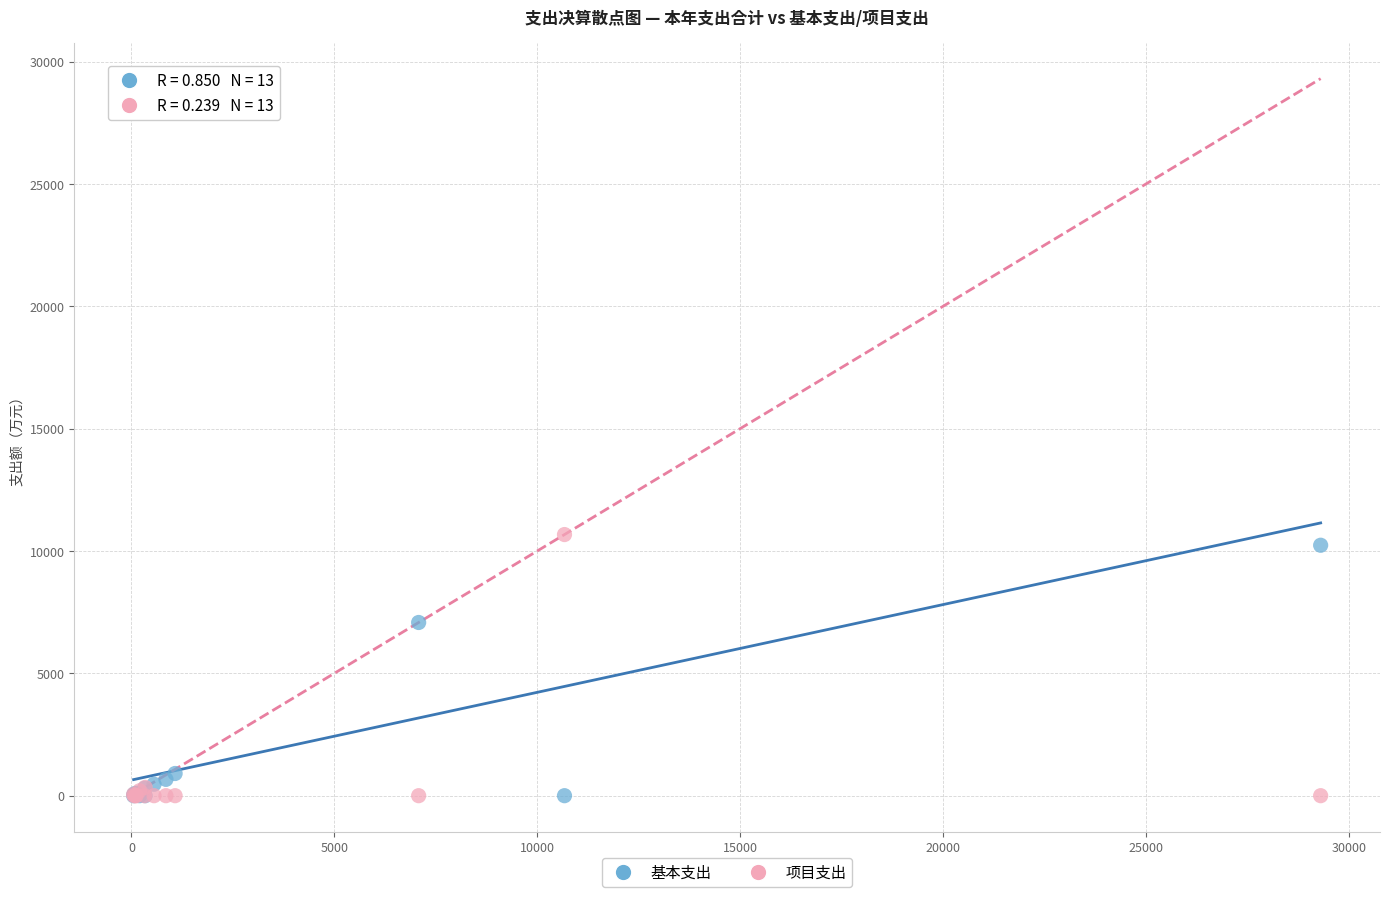

Which series reaches the maximum Y coordinate?

项目支出